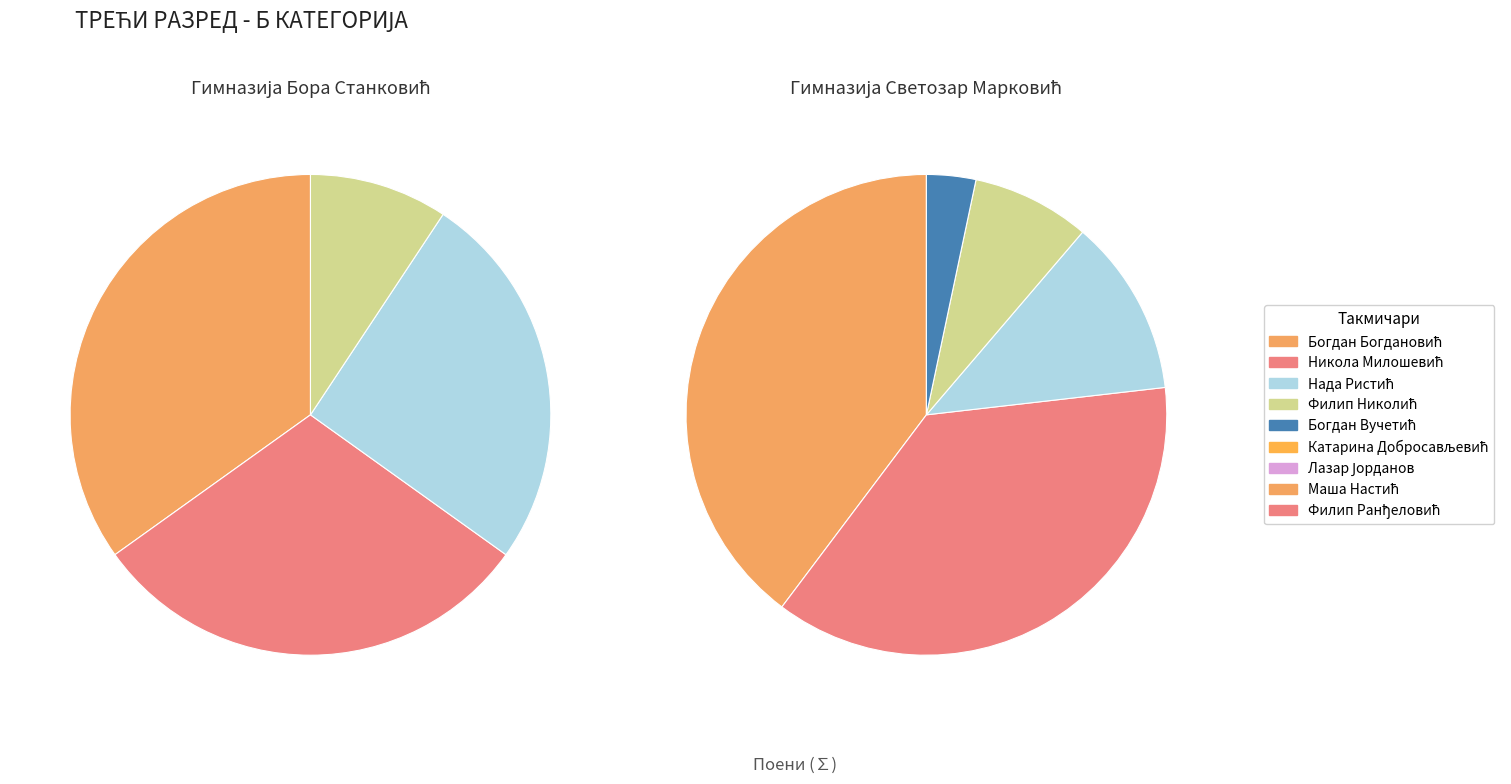

What is the largest slice in the pie chart?

Богдан Богдановић